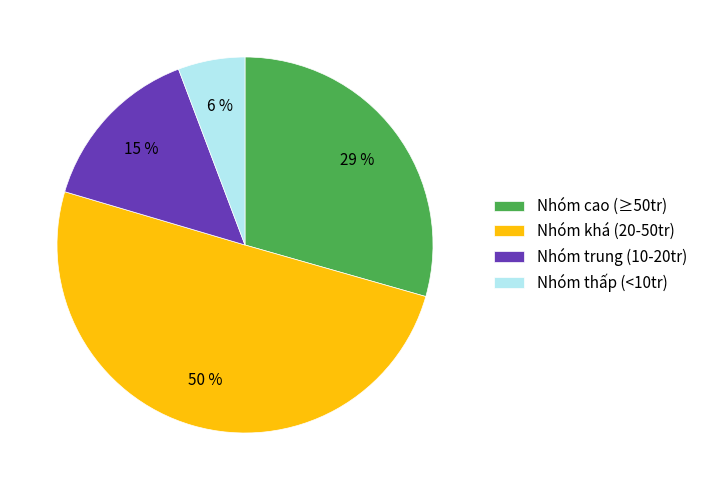

How many slices are in this pie chart?

4